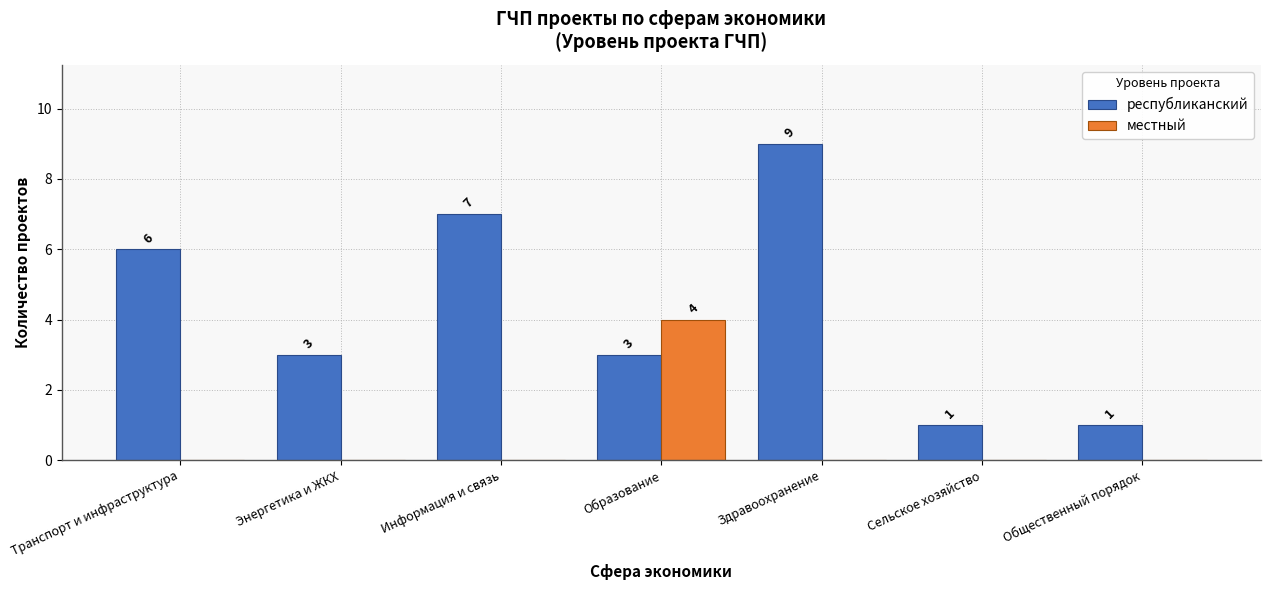

How many groups of bars are there?

7